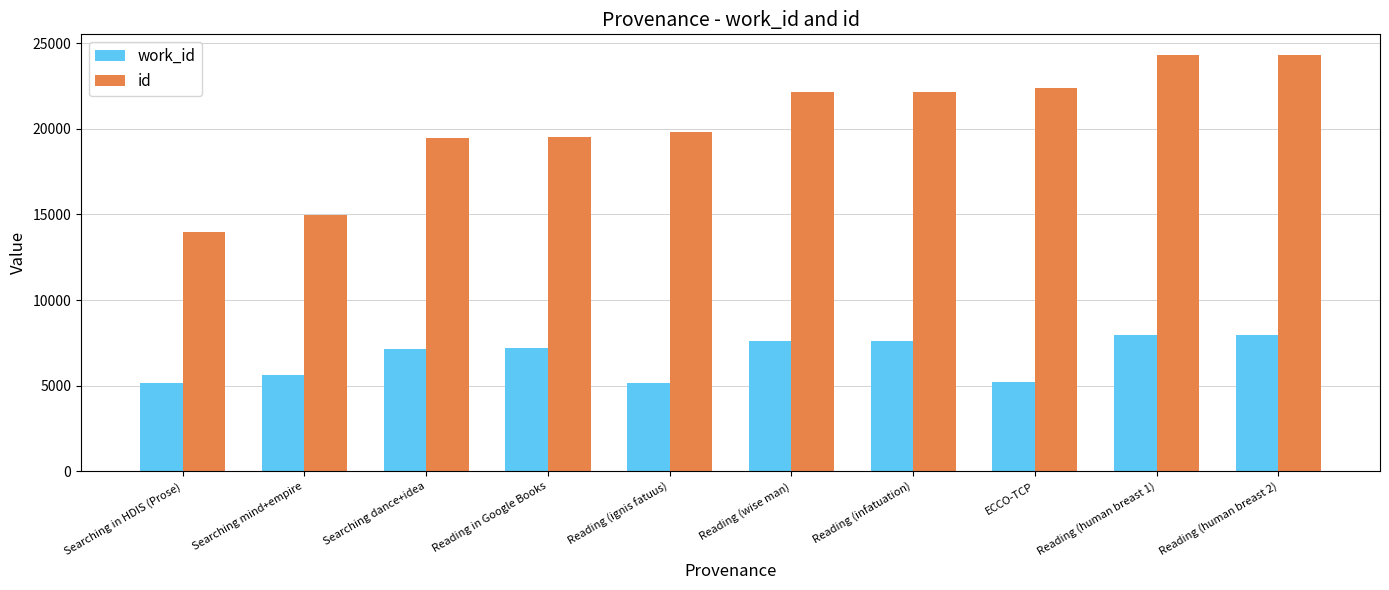

Is the value of id at ECCO-TCP greater than the value of work_id at ECCO-TCP?

Yes